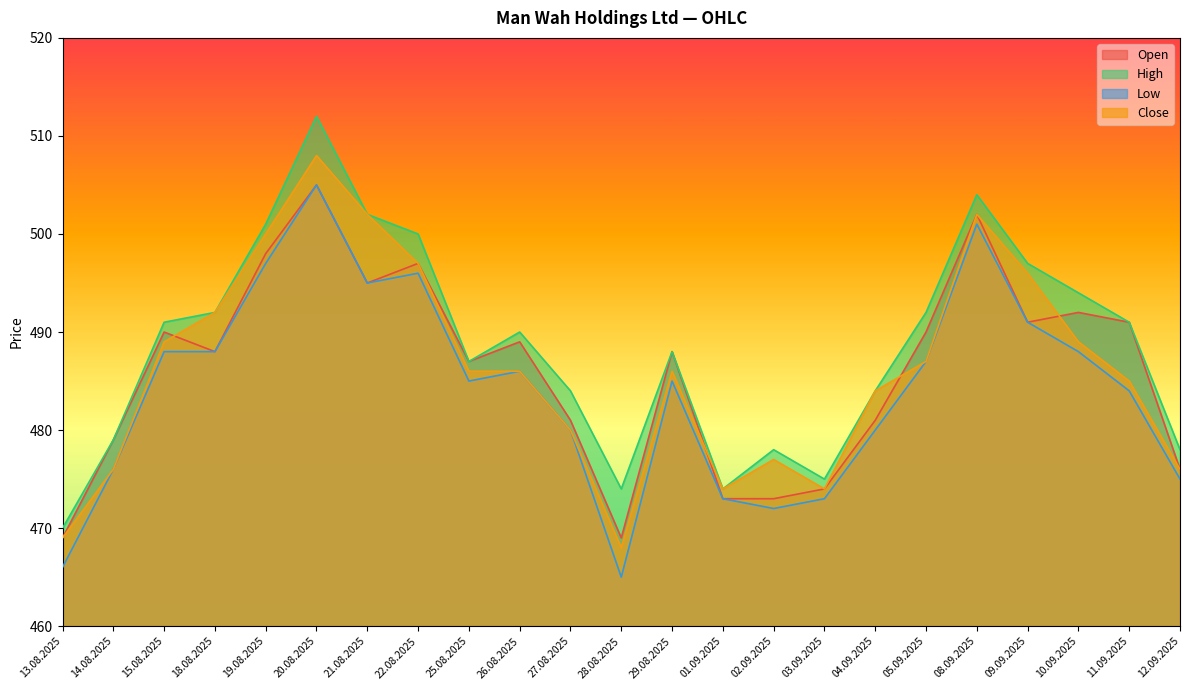

Where is the first local minimum for High?

25.08.2025